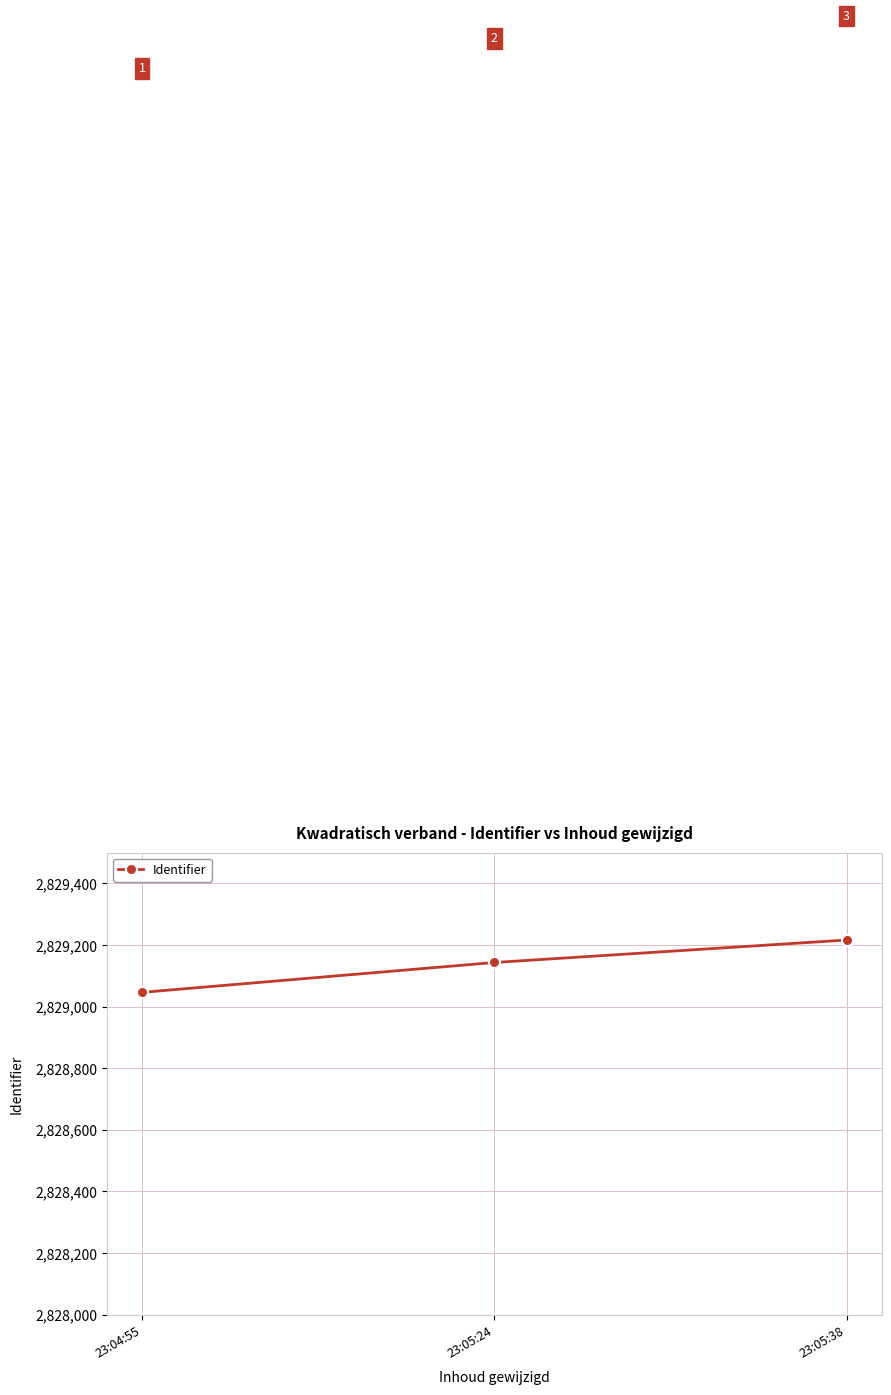

Reading left to right, list all the values displayed in this chart.

23:04:55=2829046	23:05:24=2829143	23:05:38=2829216